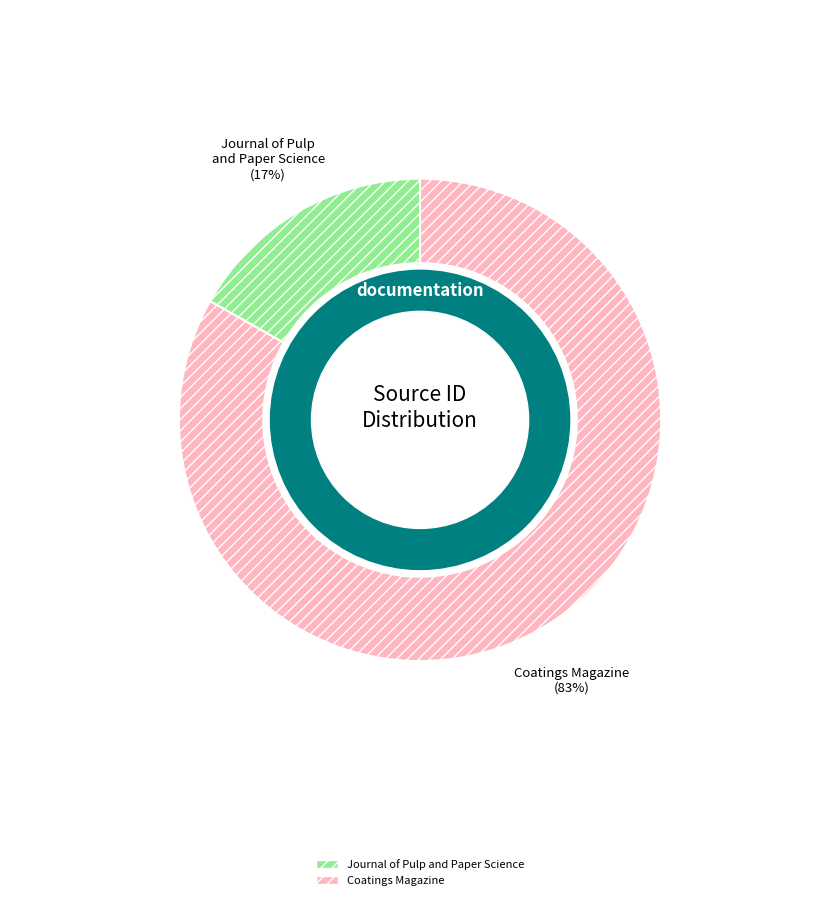

How many slices are in this pie chart?

2